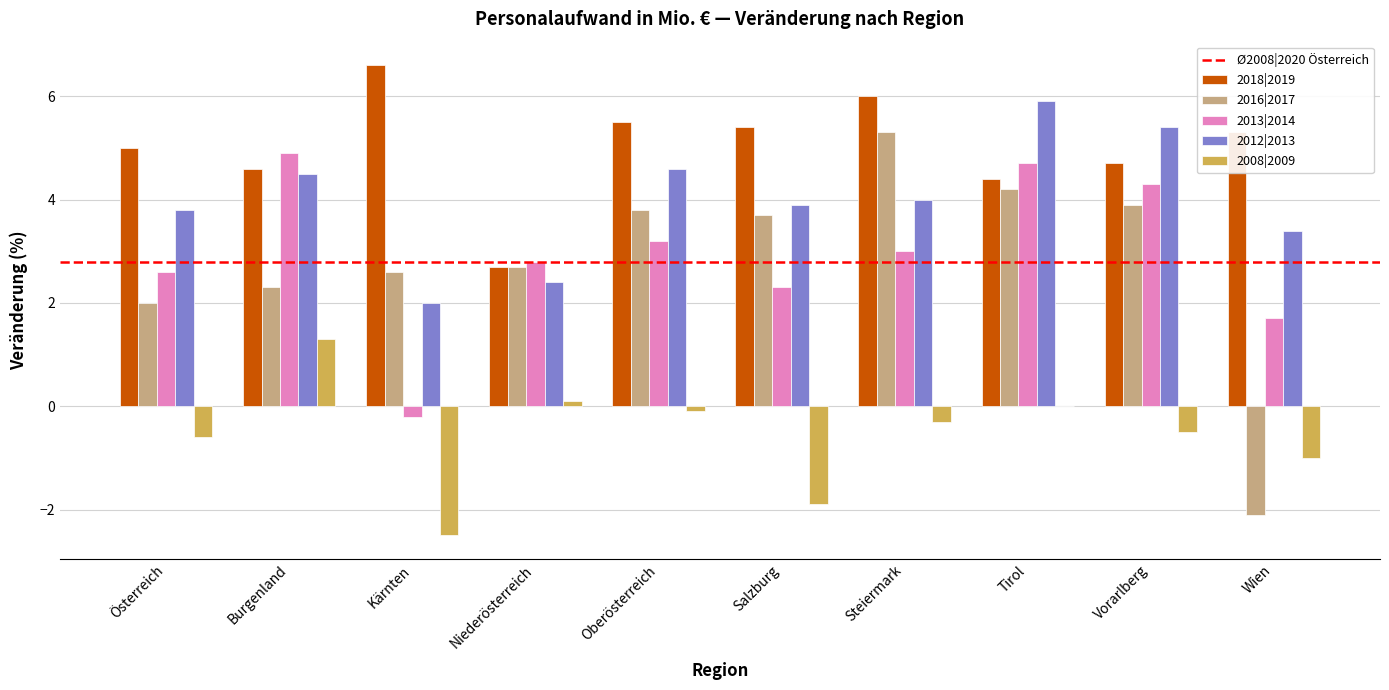

Reading left to right, extract all data points from this chart.

2018|2019: 5.0	4.6	6.6	2.7	5.5	5.4	6.0	4.4	4.7	5.3
2016|2017: 2.0	2.3	2.6	2.7	3.8	3.7	5.3	4.2	3.9	-2.1
2013|2014: 2.6	4.9	-0.2	2.8	3.2	2.3	3.0	4.7	4.3	1.7
2012|2013: 3.8	4.5	2.0	2.4	4.6	3.9	4.0	5.9	5.4	3.4
2008|2009: -0.6	1.3	-2.5	0.1	-0.1	-1.9	-0.3	0.0	-0.5	-1.0